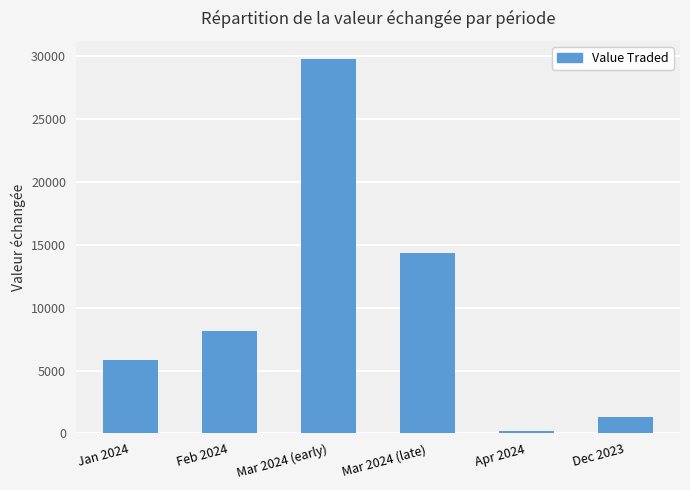

Which has a higher value, Dec 2023 or Mar 2024 (early)?

Mar 2024 (early)